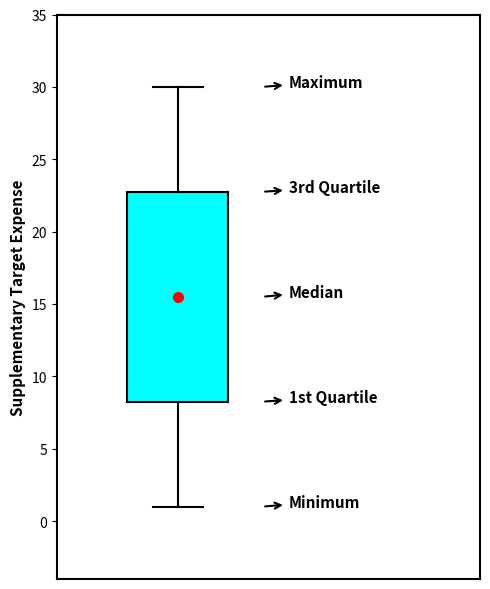

Read this box plot against the y-axis: the position of the median line, the range covered by the box, and the ends of both whiskers. The values are not printed on the chart, so give them approximately, as read against the axis.

median 15.5, box 8.5 to 23.0, whiskers 1.0 to 30.0